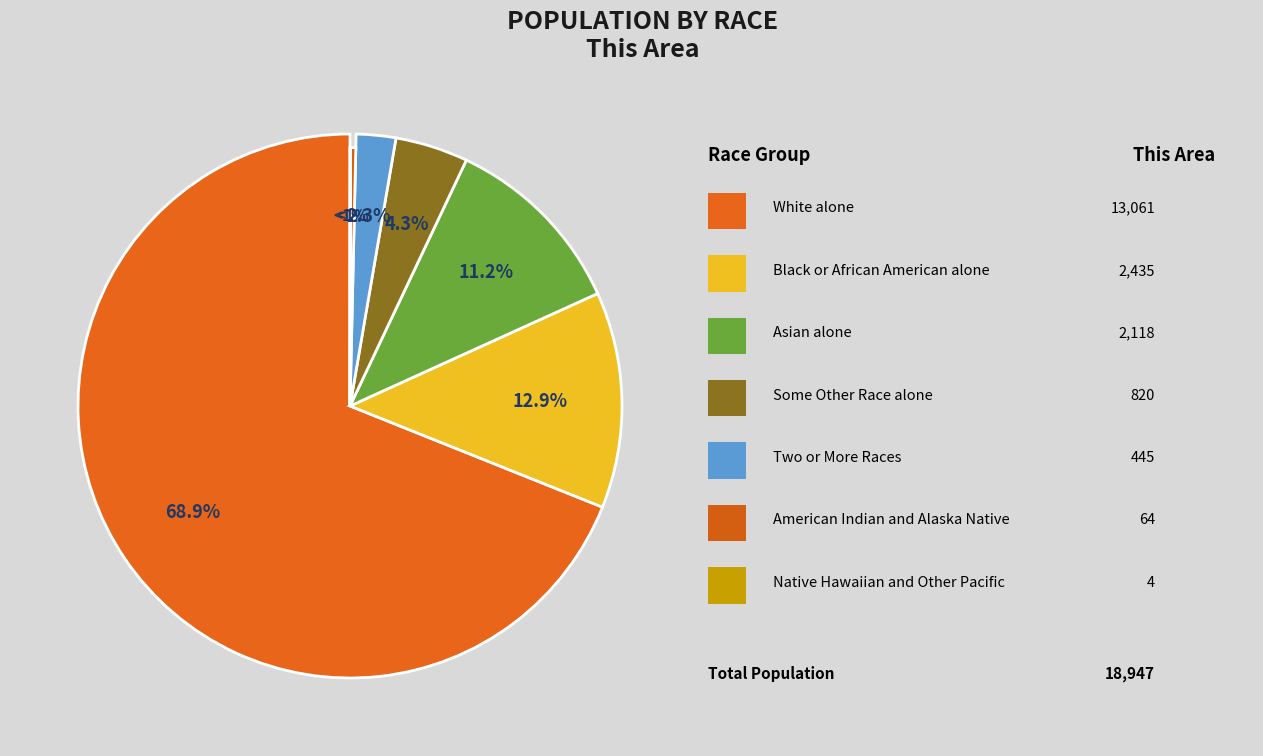

Does any single category account for the majority?

Yes